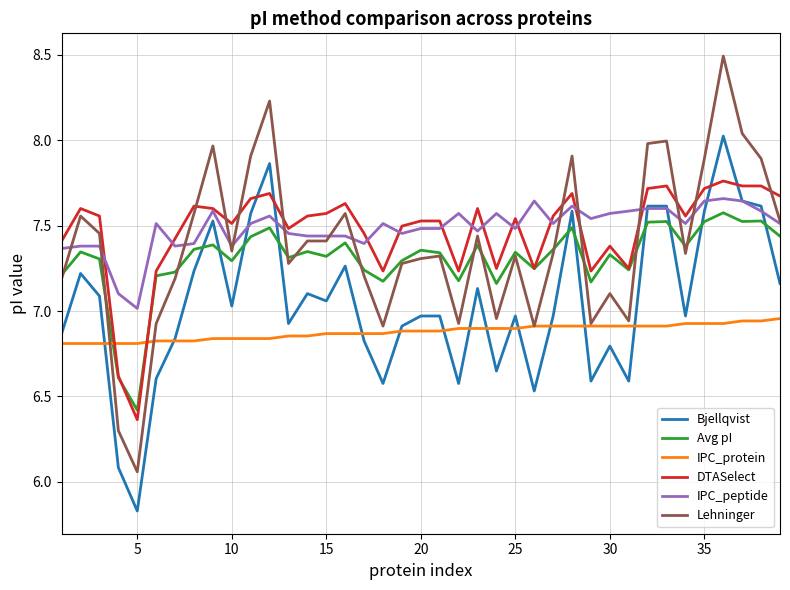

What is the highest value of the Lehninger series?

8.5